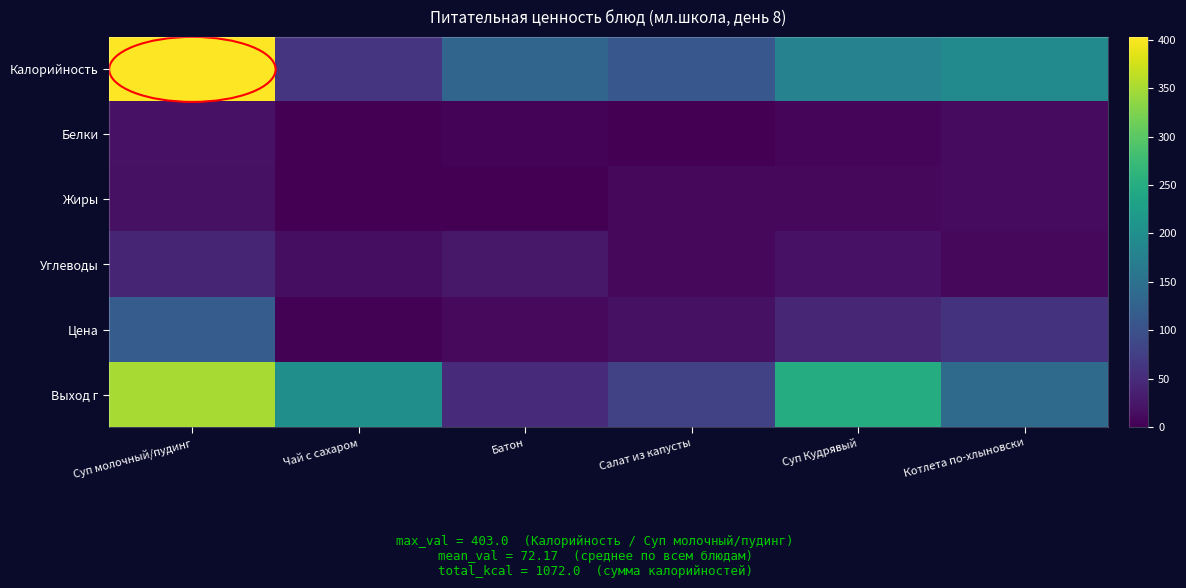

Rank the series at Котлета по-хлыновски from lowest to highest value.

Углеводы, Белки, Жиры, Цена, Выход г, Калорийность